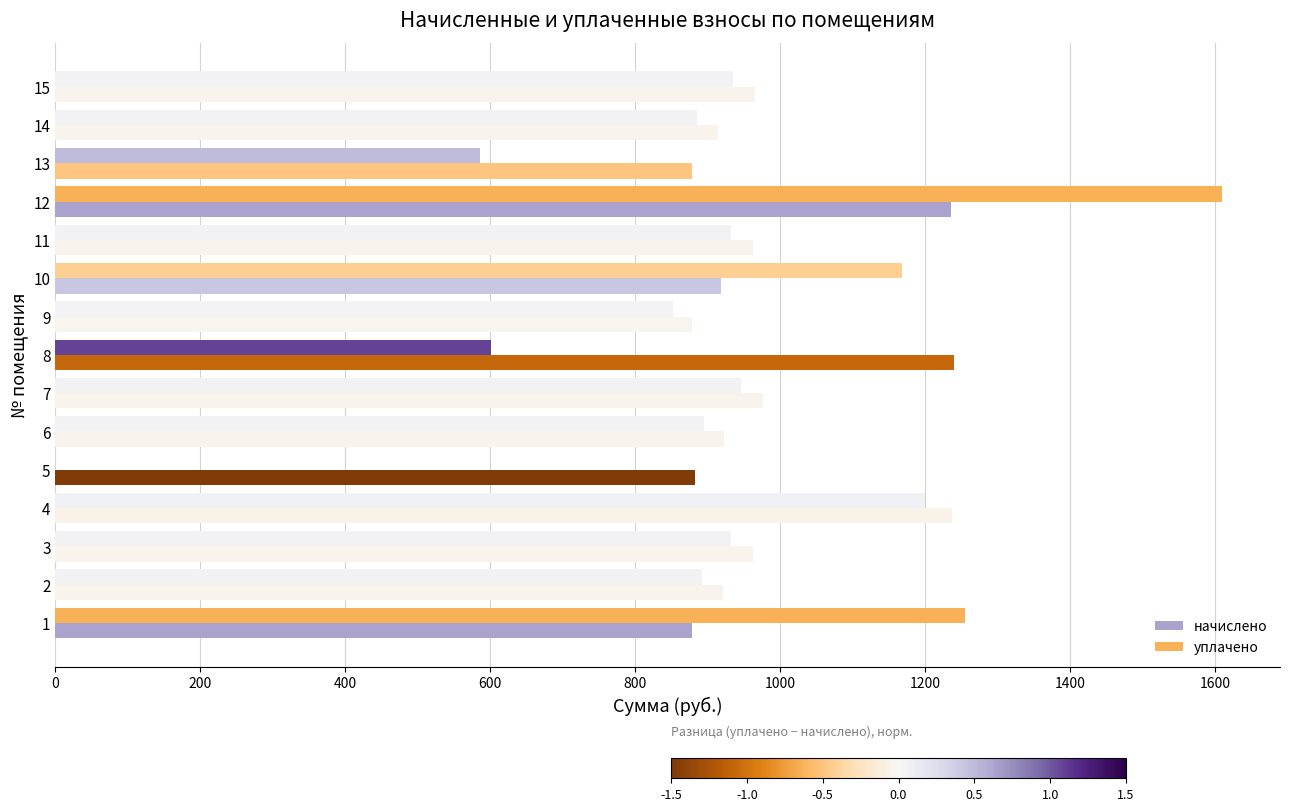

What is the maximum value shown in the chart?

1608.9